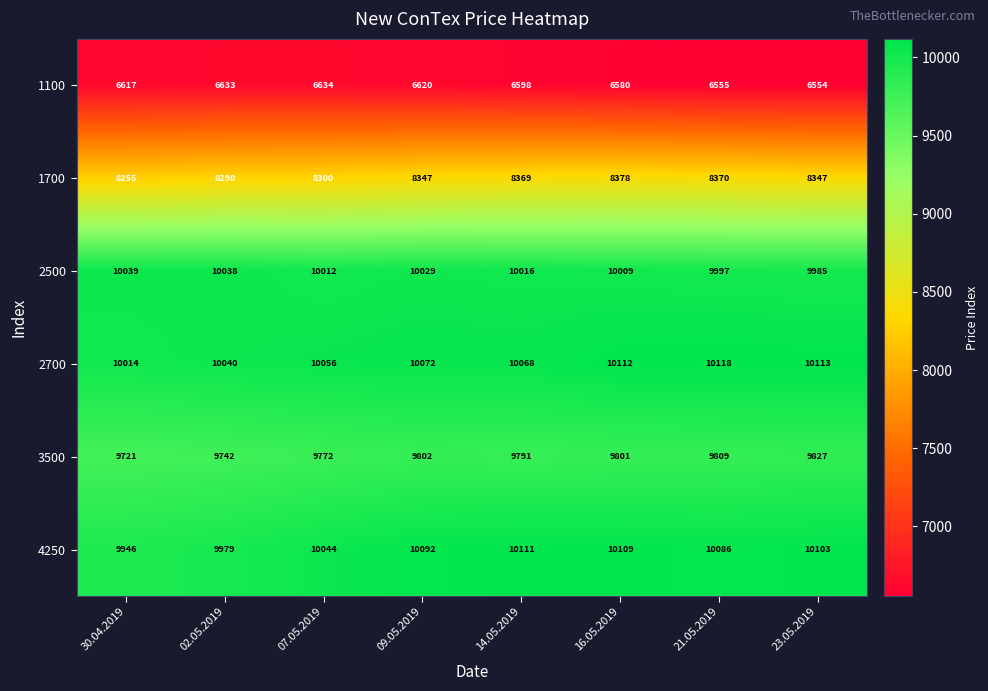

At 09.05.2019, list the series in order from smallest to largest.

1100, 1700, 3500, 2500, 2700, 4250